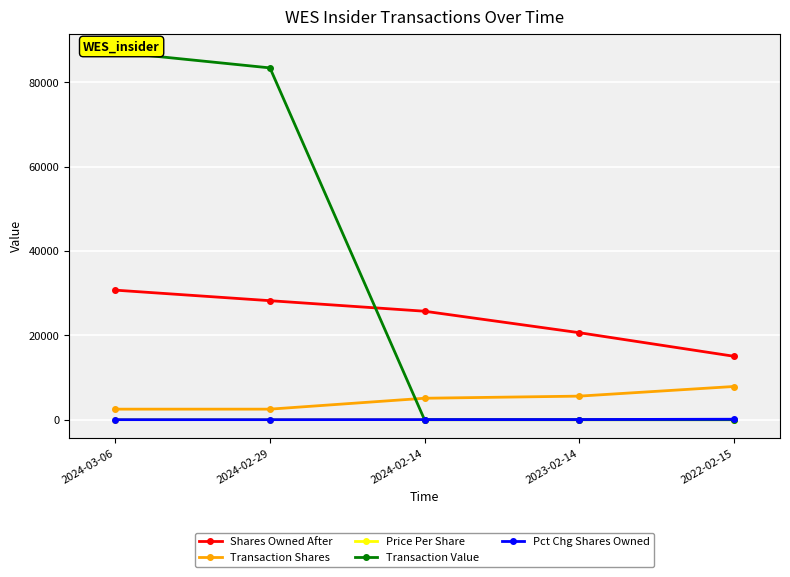

How many distinct data groups are displayed?

5